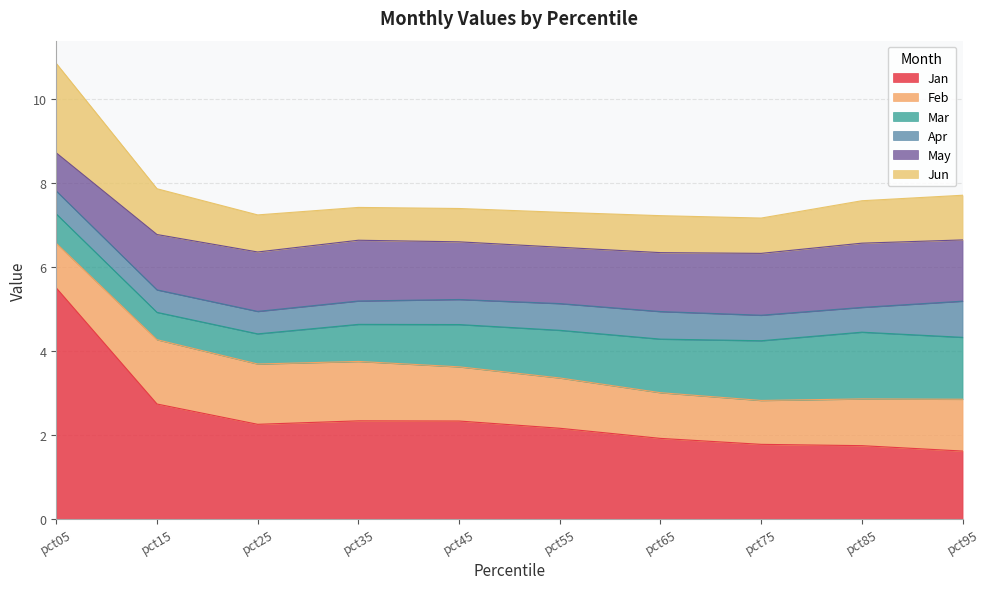

What is the difference between the maximum and second lowest values in the Feb series?

0.5